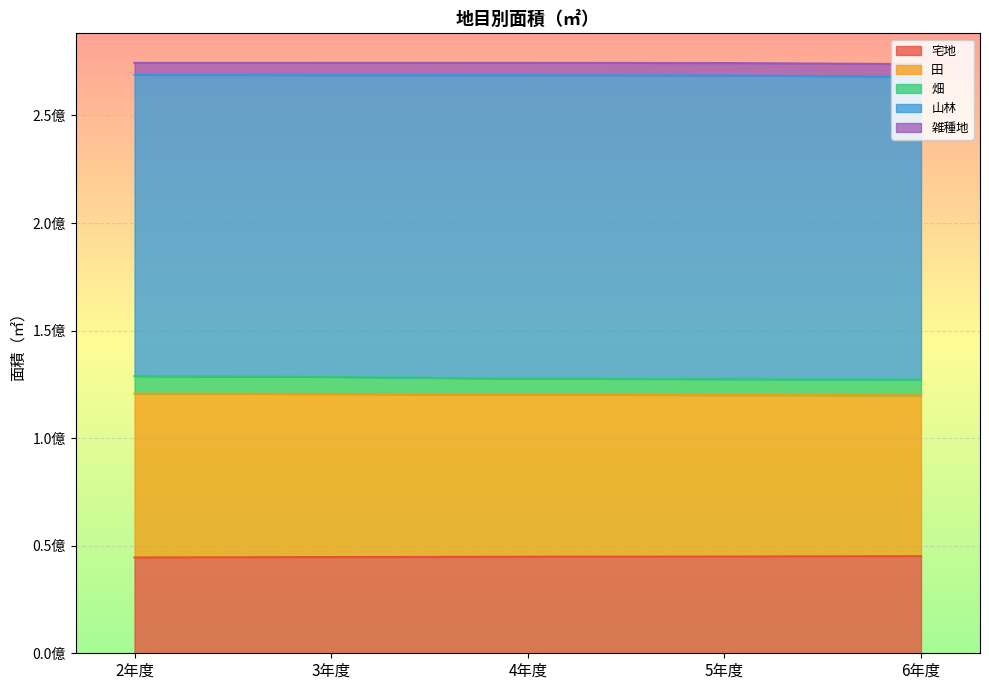

The 宅地 series shows 73482315 at 6年度. True or false?

False